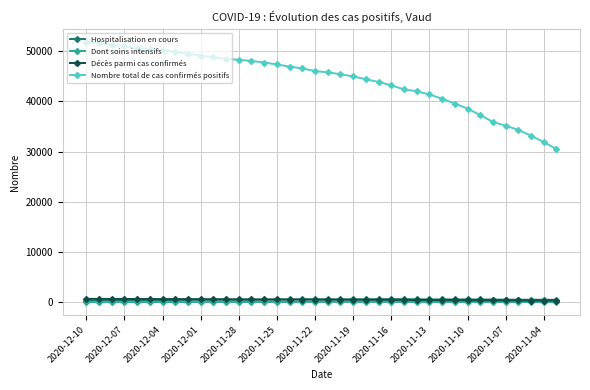

What is the value of the Hospitalisation en cours point at the 32nd from the left?

587